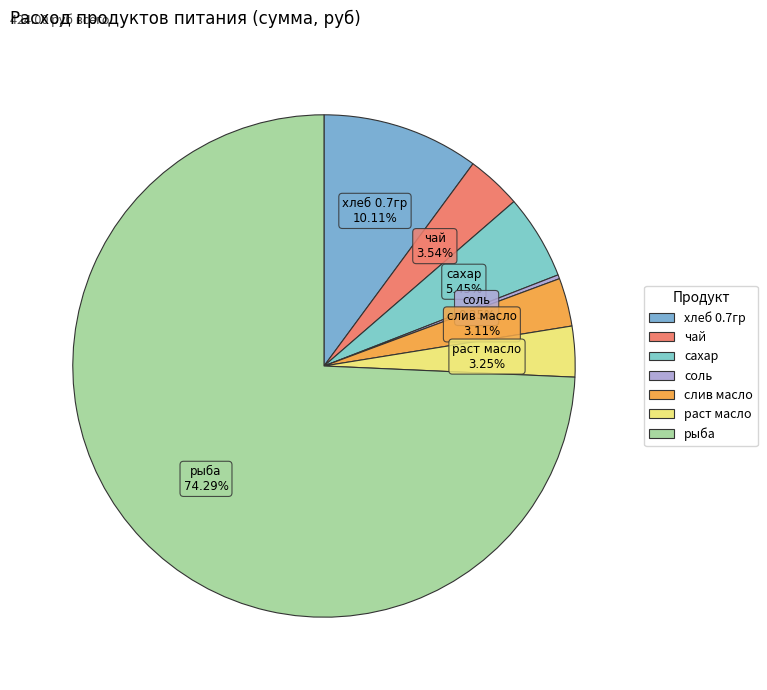

What is the ratio of the value at рыба to the value at сахар?

13.6